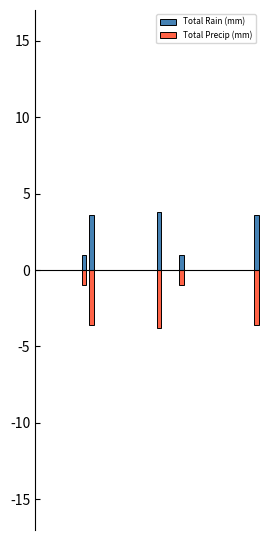

The Total Precip (mm) series shows 0.0 at 24. True or false?

True